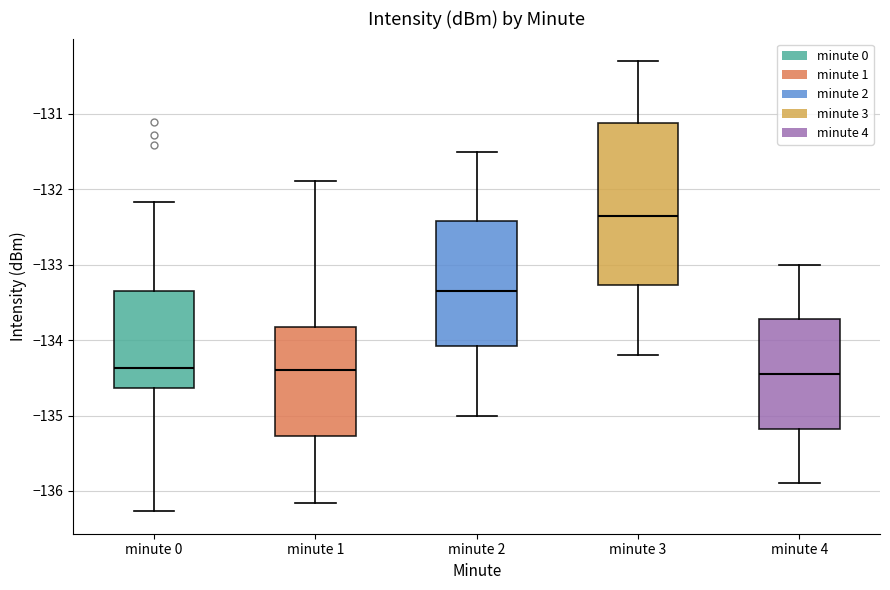

Which box is the tallest, from its lower edge to its upper edge?

minute 3